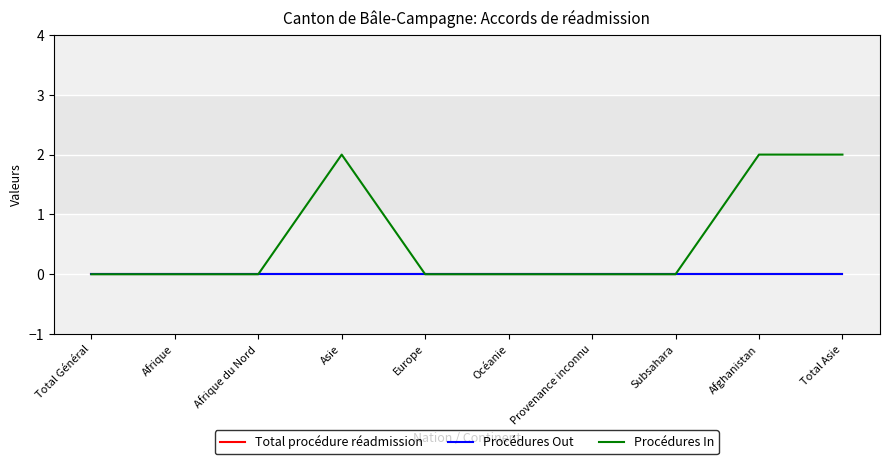

Does the chart display data point markers on the line(s)?

No